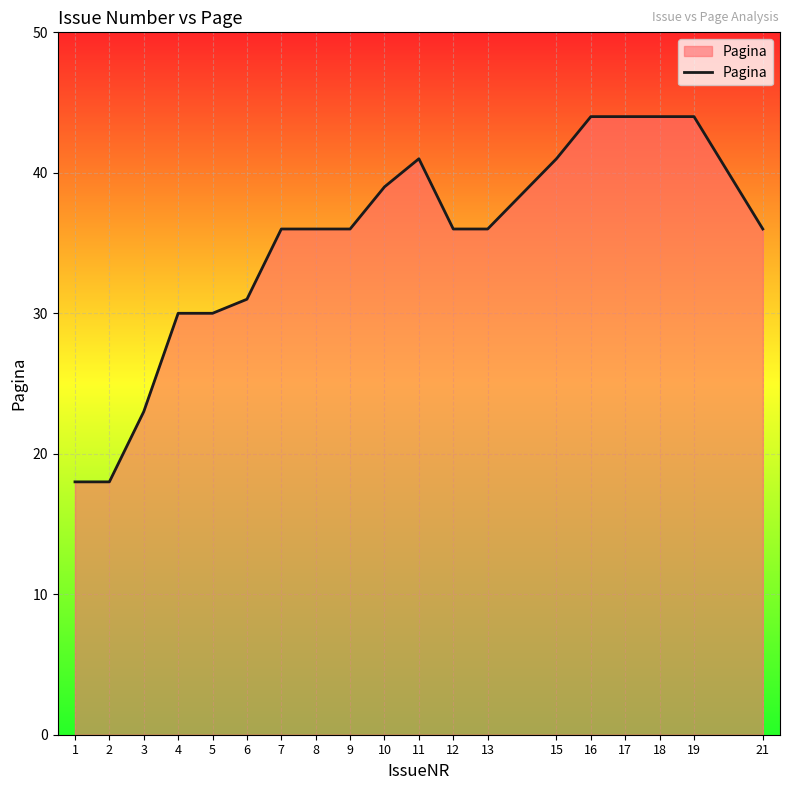

What is the maximum value shown in the chart?

44